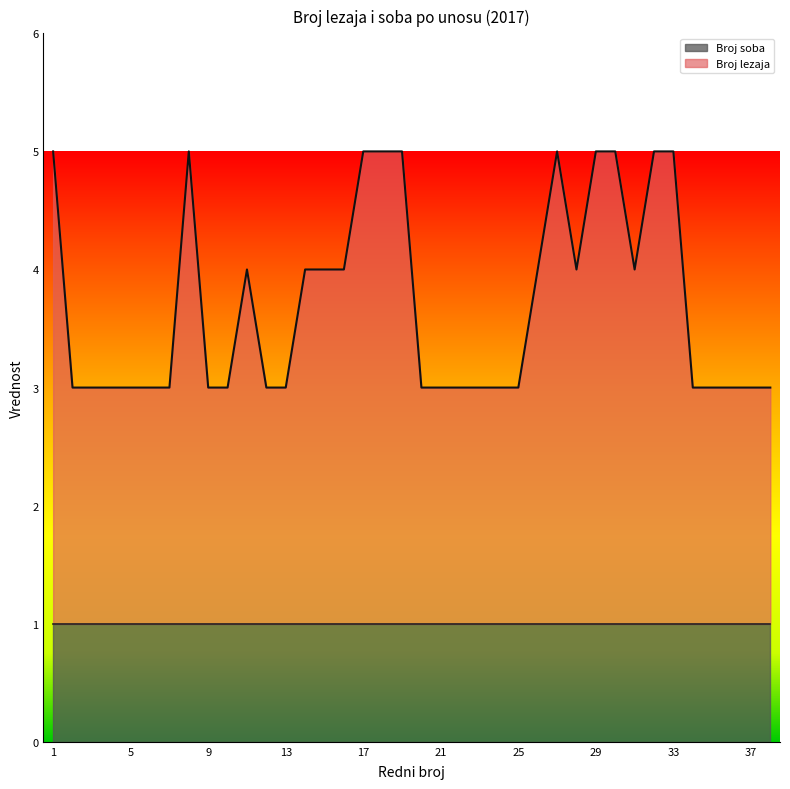

What is the maximum value shown in the chart?

5